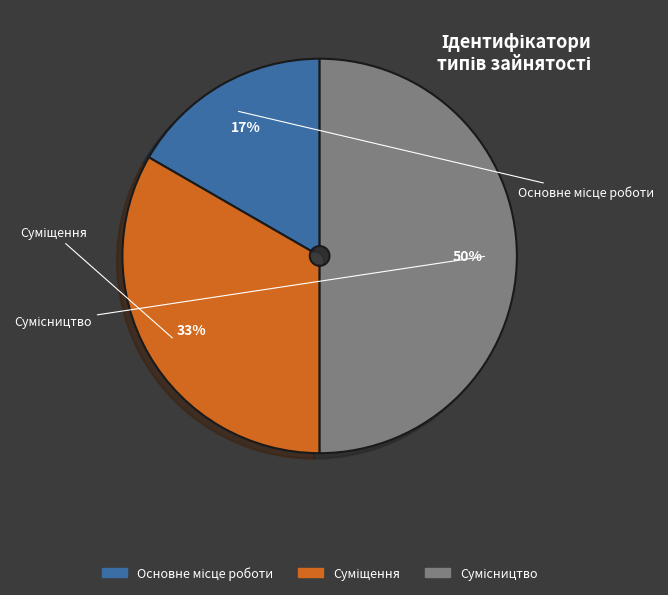

How many slices are in this pie chart?

3